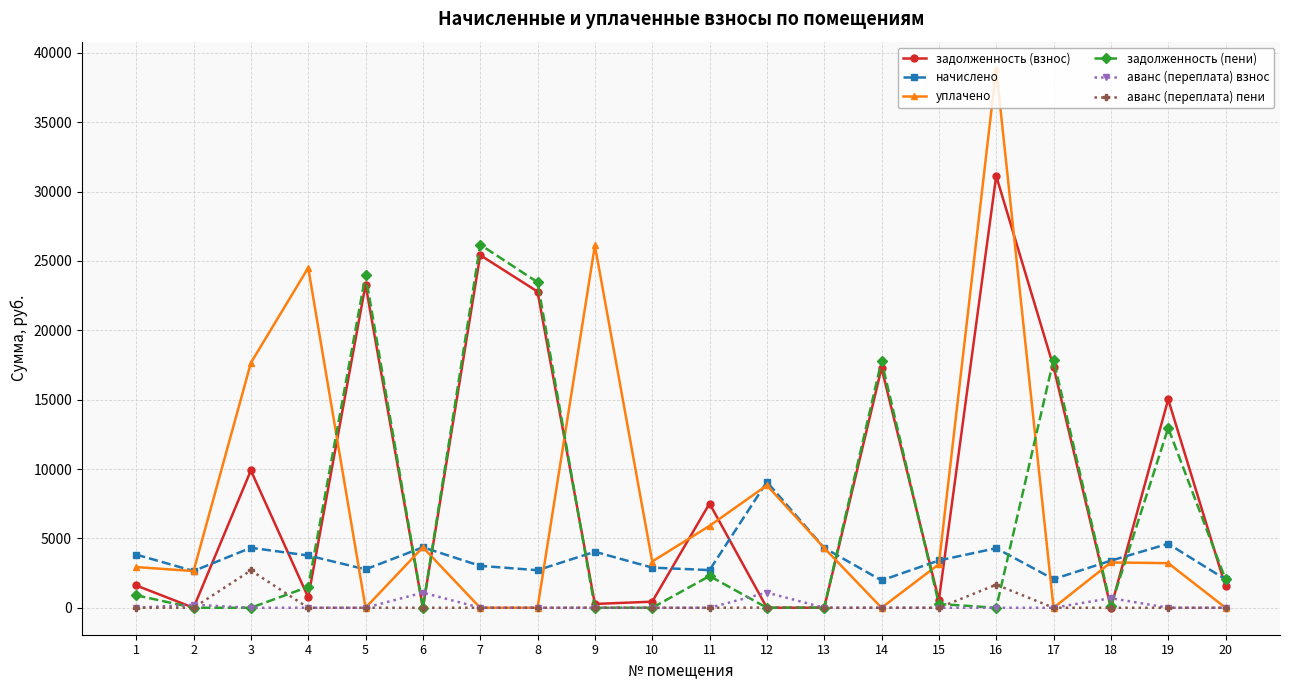

What is the difference between the highest and lowest values at 19?

15021.9